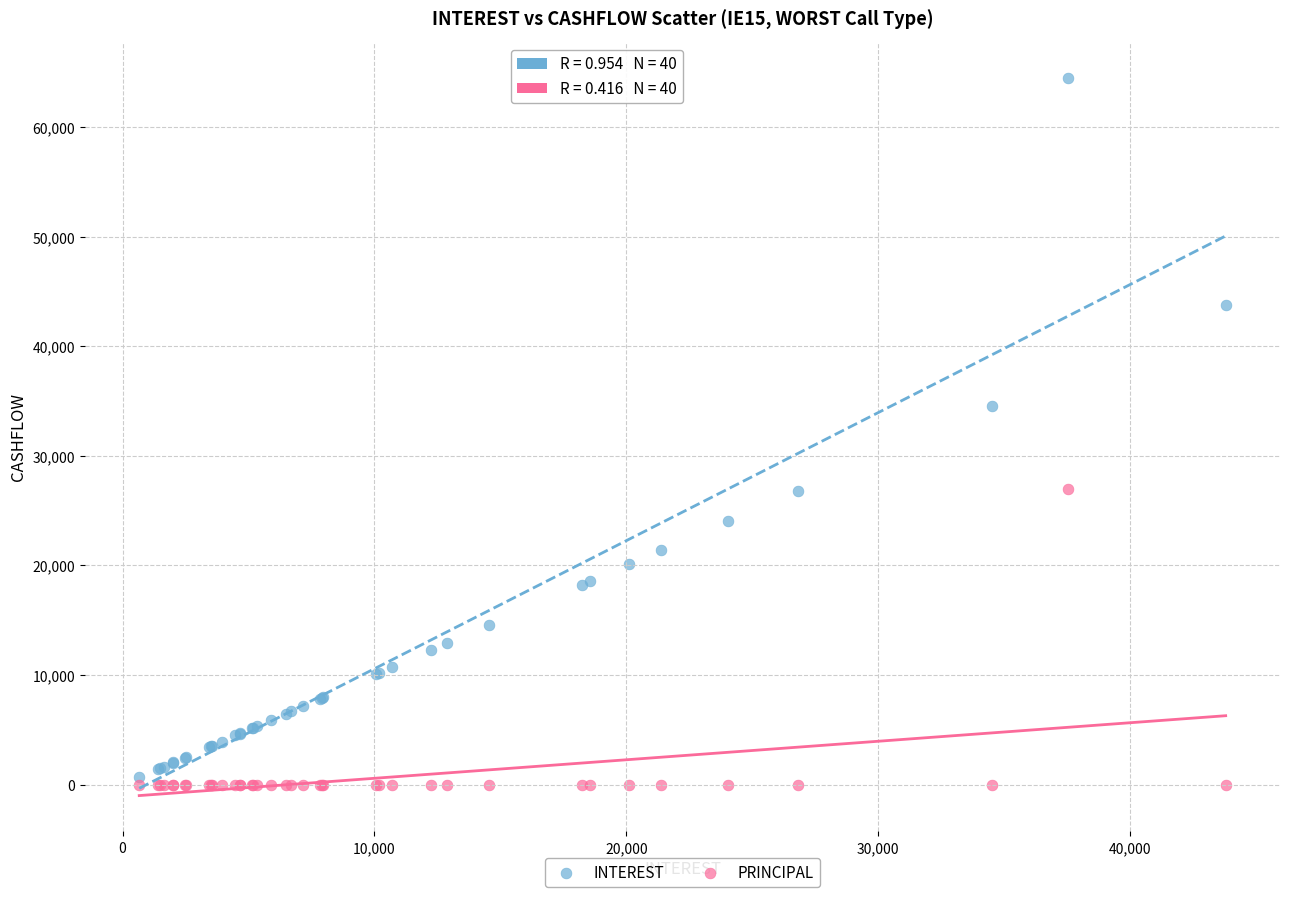

In the INTEREST series, what Y value is closest to 32586?

34513.9